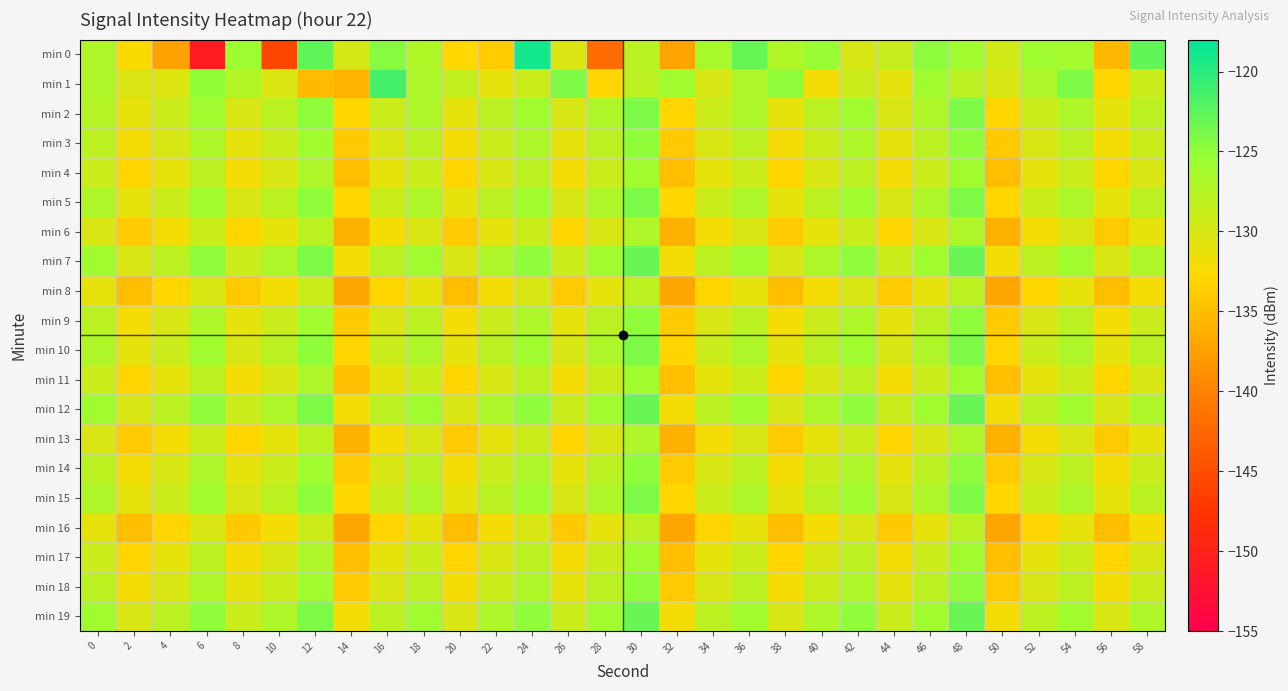

Reading right to left, extract all data points from this chart.

min 0: 58=-122.8	56=-135.4	54=-126.2	52=-125.9	50=-129.4	48=-126.0	46=-124.8	44=-128.7	42=-130.0	40=-125.4	38=-127.0	36=-122.9	34=-126.5	32=-137.1	30=-127.8	28=-142.0	26=-130.3	24=-119.0	22=-133.8	20=-132.9	18=-127.1	16=-124.6	14=-129.8	12=-122.7	10=-145.7	8=-125.8	6=-150.8	4=-137.3	2=-132.5	0=-127.0
min 1: 58=-129.0	56=-133.0	54=-124.0	52=-127.0	50=-130.0	48=-128.0	46=-126.0	44=-131.0	42=-129.0	40=-132.0	38=-125.0	36=-127.0	34=-130.0	32=-126.0	30=-128.0	28=-133.0	26=-124.0	24=-129.0	22=-131.0	20=-128.5	18=-127.0	16=-121.4	14=-136.0	12=-135.3	10=-130.3	8=-127.3	6=-125.0	4=-130.4	2=-130.2	0=-127.0
min 2: 58=-128.0	56=-131.0	54=-127.0	52=-129.0	50=-133.0	48=-124.0	46=-127.0	44=-130.0	42=-126.0	40=-128.0	38=-131.0	36=-127.0	34=-129.0	32=-133.0	30=-124.0	28=-127.0	26=-130.0	24=-126.0	22=-128.0	20=-131.0	18=-127.0	16=-129.0	14=-133.0	12=-125.0	10=-128.0	8=-130.0	6=-126.0	4=-129.0	2=-131.0	0=-127.5
min 3: 58=-129.0	56=-132.0	54=-128.0	52=-130.0	50=-134.0	48=-125.0	46=-128.0	44=-131.0	42=-127.0	40=-129.0	38=-132.0	36=-128.0	34=-130.0	32=-134.0	30=-125.0	28=-128.0	26=-131.0	24=-127.0	22=-129.0	20=-132.0	18=-128.0	16=-130.0	14=-134.0	12=-126.0	10=-129.0	8=-131.0	6=-127.0	4=-130.0	2=-132.0	0=-128.0
min 4: 58=-130.0	56=-133.0	54=-129.0	52=-131.0	50=-135.0	48=-126.0	46=-129.0	44=-132.0	42=-128.0	40=-130.0	38=-133.0	36=-129.0	34=-131.0	32=-135.0	30=-126.0	28=-129.0	26=-132.0	24=-128.0	22=-130.0	20=-133.0	18=-129.0	16=-131.0	14=-135.0	12=-127.0	10=-130.0	8=-132.0	6=-128.0	4=-131.0	2=-133.0	0=-129.0
min 5: 58=-128.0	56=-131.0	54=-127.0	52=-129.0	50=-133.0	48=-124.0	46=-127.0	44=-130.0	42=-126.0	40=-128.0	38=-131.0	36=-127.0	34=-129.0	32=-133.0	30=-124.0	28=-127.0	26=-130.0	24=-126.0	22=-128.0	20=-131.0	18=-127.0	16=-129.0	14=-133.0	12=-125.0	10=-128.0	8=-130.0	6=-126.0	4=-129.0	2=-131.0	0=-127.0
min 6: 58=-131.0	56=-134.0	54=-130.0	52=-132.0	50=-136.0	48=-127.0	46=-130.0	44=-133.0	42=-129.0	40=-131.0	38=-134.0	36=-130.0	34=-132.0	32=-136.0	30=-127.0	28=-130.0	26=-133.0	24=-129.0	22=-131.0	20=-134.0	18=-130.0	16=-132.0	14=-136.0	12=-128.0	10=-131.0	8=-133.0	6=-129.0	4=-132.0	2=-134.0	0=-130.0
min 7: 58=-127.0	56=-130.0	54=-126.0	52=-128.0	50=-132.0	48=-123.0	46=-126.0	44=-129.0	42=-125.0	40=-127.0	38=-130.0	36=-126.0	34=-128.0	32=-132.0	30=-123.0	28=-126.0	26=-129.0	24=-125.0	22=-127.0	20=-130.0	18=-126.0	16=-128.0	14=-132.0	12=-124.0	10=-127.0	8=-129.0	6=-125.0	4=-128.0	2=-130.0	0=-126.0
min 8: 58=-132.0	56=-135.0	54=-131.0	52=-133.0	50=-137.0	48=-128.0	46=-131.0	44=-134.0	42=-130.0	40=-132.0	38=-135.0	36=-131.0	34=-133.0	32=-137.0	30=-128.0	28=-131.0	26=-134.0	24=-130.0	22=-132.0	20=-135.0	18=-131.0	16=-133.0	14=-137.0	12=-129.0	10=-132.0	8=-134.0	6=-130.0	4=-133.0	2=-135.0	0=-131.0
min 9: 58=-129.0	56=-132.0	54=-128.0	52=-130.0	50=-134.0	48=-125.0	46=-128.0	44=-131.0	42=-127.0	40=-129.0	38=-132.0	36=-128.0	34=-130.0	32=-134.0	30=-125.0	28=-128.0	26=-131.0	24=-127.0	22=-129.0	20=-132.0	18=-128.0	16=-130.0	14=-134.0	12=-126.0	10=-129.0	8=-131.0	6=-127.0	4=-130.0	2=-132.0	0=-128.0
min 10: 58=-128.0	56=-131.0	54=-127.0	52=-129.0	50=-133.0	48=-124.0	46=-127.0	44=-130.0	42=-126.0	40=-128.0	38=-131.0	36=-127.0	34=-129.0	32=-133.0	30=-124.0	28=-127.0	26=-130.0	24=-126.0	22=-128.0	20=-131.0	18=-127.0	16=-129.0	14=-133.0	12=-125.0	10=-128.0	8=-130.0	6=-126.0	4=-129.0	2=-131.0	0=-127.0
min 11: 58=-130.0	56=-133.0	54=-129.0	52=-131.0	50=-135.0	48=-126.0	46=-129.0	44=-132.0	42=-128.0	40=-130.0	38=-133.0	36=-129.0	34=-131.0	32=-135.0	30=-126.0	28=-129.0	26=-132.0	24=-128.0	22=-130.0	20=-133.0	18=-129.0	16=-131.0	14=-135.0	12=-127.0	10=-130.0	8=-132.0	6=-128.0	4=-131.0	2=-133.0	0=-129.0
min 12: 58=-127.0	56=-130.0	54=-126.0	52=-128.0	50=-132.0	48=-123.0	46=-126.0	44=-129.0	42=-125.0	40=-127.0	38=-130.0	36=-126.0	34=-128.0	32=-132.0	30=-123.0	28=-126.0	26=-129.0	24=-125.0	22=-127.0	20=-130.0	18=-126.0	16=-128.0	14=-132.0	12=-124.0	10=-127.0	8=-129.0	6=-125.0	4=-128.0	2=-130.0	0=-126.0
min 13: 58=-131.0	56=-134.0	54=-130.0	52=-132.0	50=-136.0	48=-127.0	46=-130.0	44=-133.0	42=-129.0	40=-131.0	38=-134.0	36=-130.0	34=-132.0	32=-136.0	30=-127.0	28=-130.0	26=-133.0	24=-129.0	22=-131.0	20=-134.0	18=-130.0	16=-132.0	14=-136.0	12=-128.0	10=-131.0	8=-133.0	6=-129.0	4=-132.0	2=-134.0	0=-130.0
min 14: 58=-129.0	56=-132.0	54=-128.0	52=-130.0	50=-134.0	48=-125.0	46=-128.0	44=-131.0	42=-127.0	40=-129.0	38=-132.0	36=-128.0	34=-130.0	32=-134.0	30=-125.0	28=-128.0	26=-131.0	24=-127.0	22=-129.0	20=-132.0	18=-128.0	16=-130.0	14=-134.0	12=-126.0	10=-129.0	8=-131.0	6=-127.0	4=-130.0	2=-132.0	0=-128.0
min 15: 58=-128.0	56=-131.0	54=-127.0	52=-129.0	50=-133.0	48=-124.0	46=-127.0	44=-130.0	42=-126.0	40=-128.0	38=-131.0	36=-127.0	34=-129.0	32=-133.0	30=-124.0	28=-127.0	26=-130.0	24=-126.0	22=-128.0	20=-131.0	18=-127.0	16=-129.0	14=-133.0	12=-125.0	10=-128.0	8=-130.0	6=-126.0	4=-129.0	2=-131.0	0=-127.0
min 16: 58=-132.0	56=-135.0	54=-131.0	52=-133.0	50=-137.0	48=-128.0	46=-131.0	44=-134.0	42=-130.0	40=-132.0	38=-135.0	36=-131.0	34=-133.0	32=-137.0	30=-128.0	28=-131.0	26=-134.0	24=-130.0	22=-132.0	20=-135.0	18=-131.0	16=-133.0	14=-137.0	12=-129.0	10=-132.0	8=-134.0	6=-130.0	4=-133.0	2=-135.0	0=-131.0
min 17: 58=-130.0	56=-133.0	54=-129.0	52=-131.0	50=-135.0	48=-126.0	46=-129.0	44=-132.0	42=-128.0	40=-130.0	38=-133.0	36=-129.0	34=-131.0	32=-135.0	30=-126.0	28=-129.0	26=-132.0	24=-128.0	22=-130.0	20=-133.0	18=-129.0	16=-131.0	14=-135.0	12=-127.0	10=-130.0	8=-132.0	6=-128.0	4=-131.0	2=-133.0	0=-129.0
min 18: 58=-129.0	56=-132.0	54=-128.0	52=-130.0	50=-134.0	48=-125.0	46=-128.0	44=-131.0	42=-127.0	40=-129.0	38=-132.0	36=-128.0	34=-130.0	32=-134.0	30=-125.0	28=-128.0	26=-131.0	24=-127.0	22=-129.0	20=-132.0	18=-128.0	16=-130.0	14=-134.0	12=-126.0	10=-129.0	8=-131.0	6=-127.0	4=-130.0	2=-132.0	0=-128.0
min 19: 58=-127.0	56=-130.0	54=-126.0	52=-128.0	50=-132.0	48=-123.0	46=-126.0	44=-129.0	42=-125.0	40=-127.0	38=-130.0	36=-126.0	34=-128.0	32=-132.0	30=-123.0	28=-126.0	26=-129.0	24=-125.0	22=-127.0	20=-130.0	18=-126.0	16=-128.0	14=-132.0	12=-124.0	10=-127.0	8=-129.0	6=-125.0	4=-128.0	2=-130.0	0=-126.0